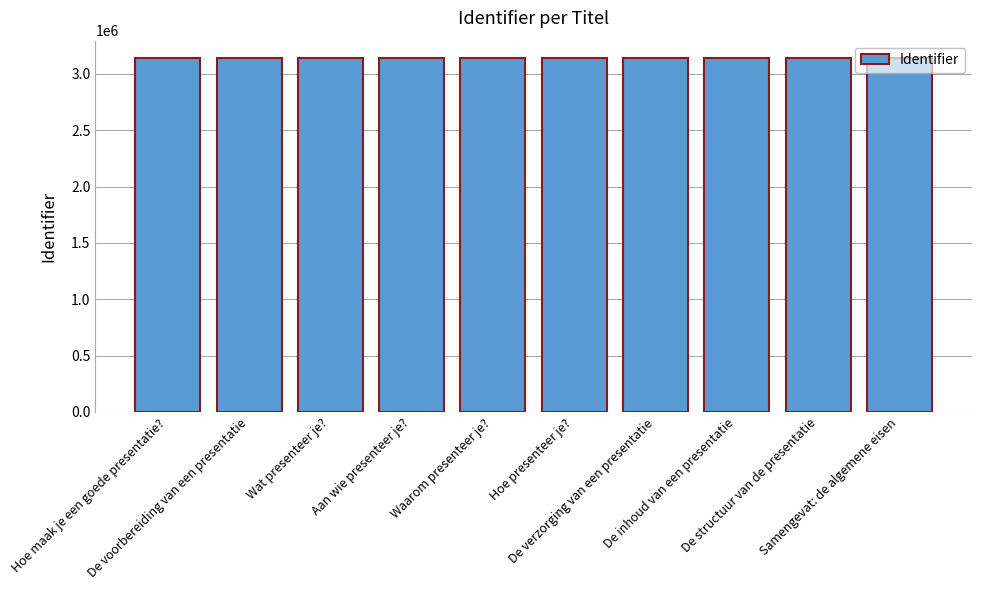

What is the value of the 9th bar from the left?

3137502